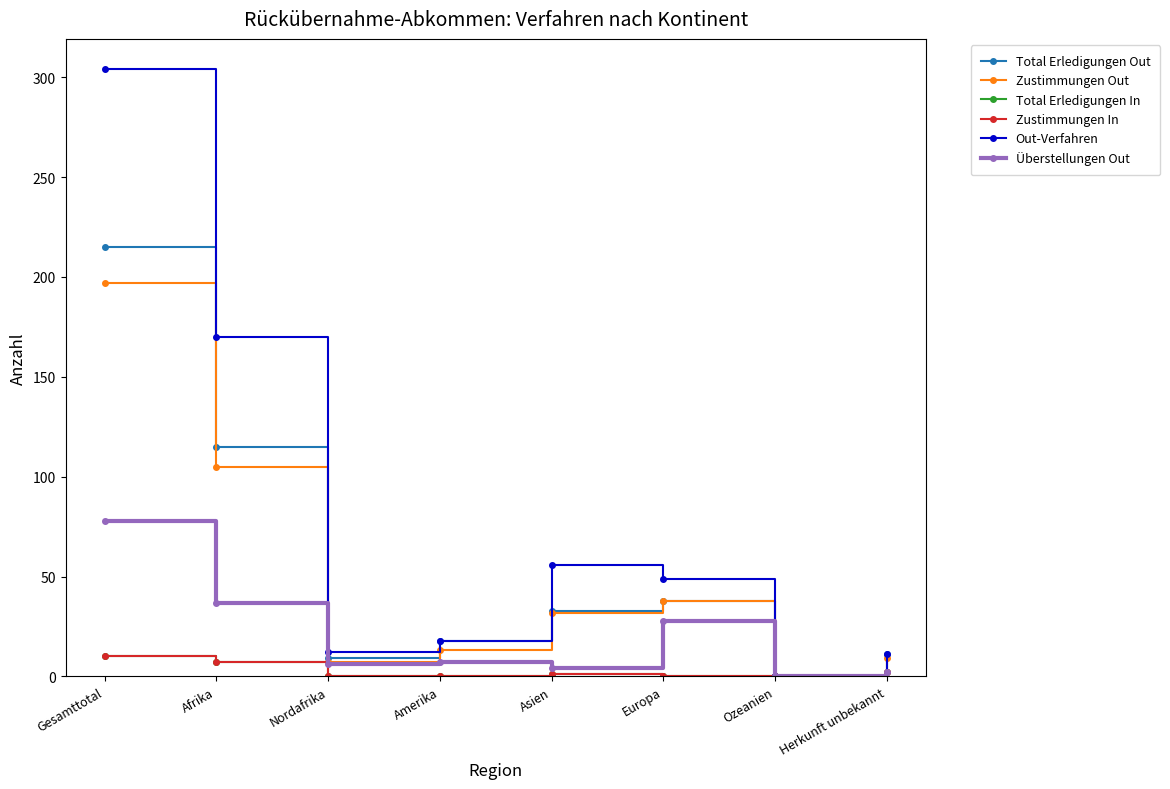

What position from the left is Herkunft unbekannt?

8